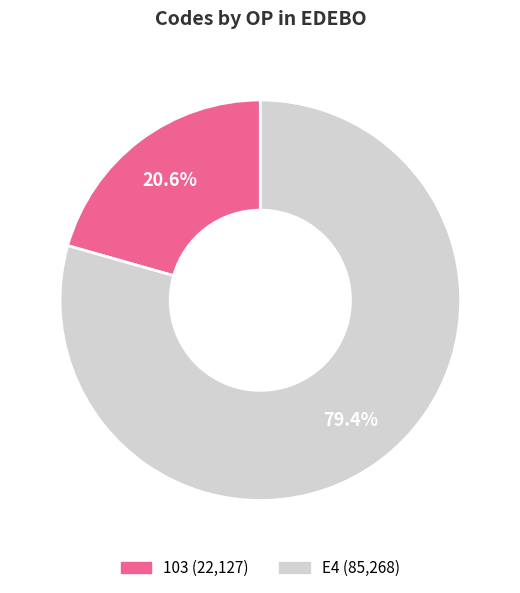

Does 103 account for over 50% of the chart?

No